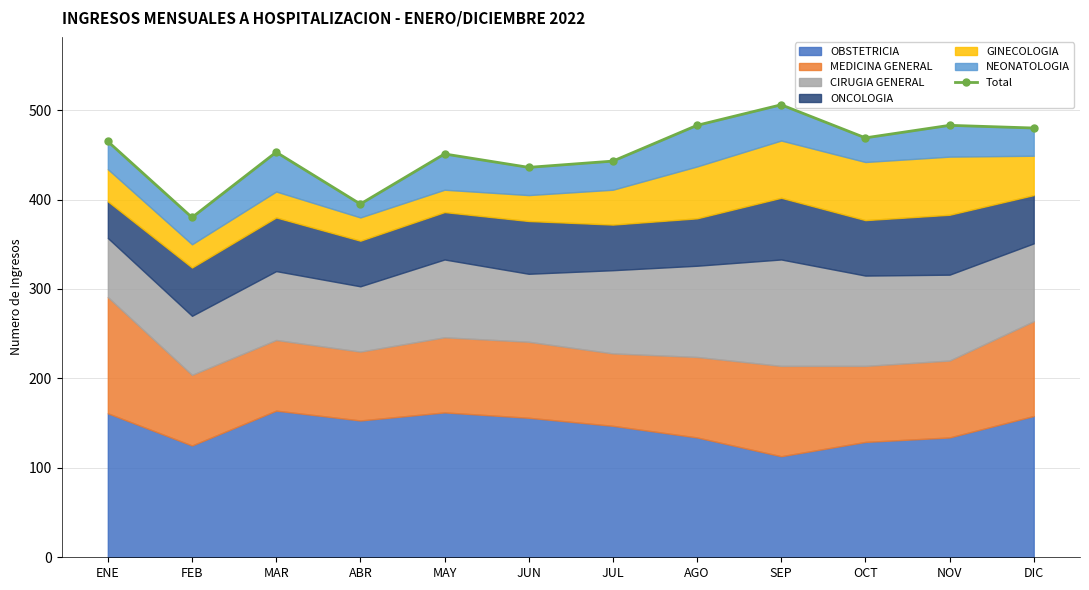

What is the value of the 6th point from the left?

436